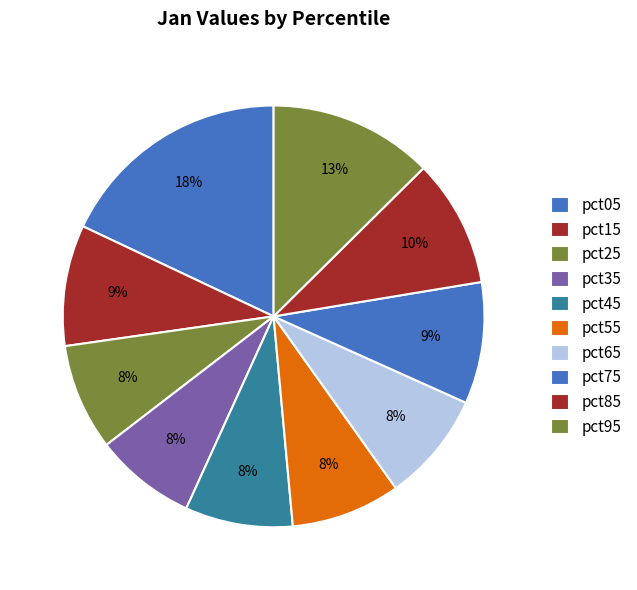

How many slices are in this pie chart?

10